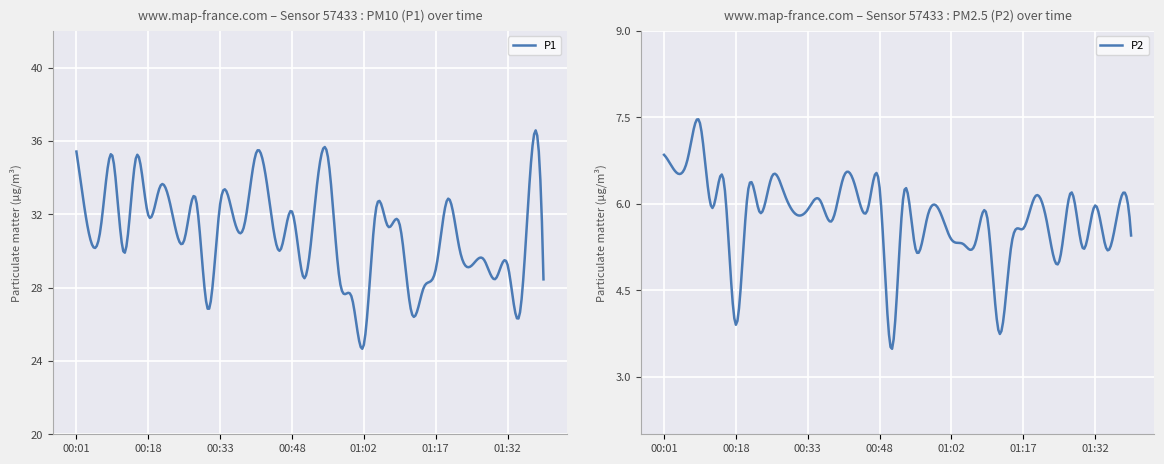

Reading left to right, list all the values displayed in this chart.

P1: 35.4	31.1	31.1	35.2	29.9	35.1	31.9	33.5	32.0	30.6	32.8	26.8	32.5	32.1	31.4	35.3	33.2	30.0	32.1	28.5	33.1	35.1	28.3	27.4	24.9	32.2	31.4	31.4	26.6	28.0	29.0	32.8	30.1	29.2	29.6	28.5	29.2	26.5	35.1	28.4
P2: 6.8	6.5	6.8	7.4	5.9	6.4	3.9	6.2	5.8	6.5	6.2	5.8	5.9	6.1	5.7	6.5	6.3	5.9	6.3	3.5	6.2	5.2	5.8	5.9	5.4	5.3	5.3	5.8	3.8	5.3	5.6	6.1	5.7	5.0	6.2	5.2	6.0	5.2	6.0	5.5